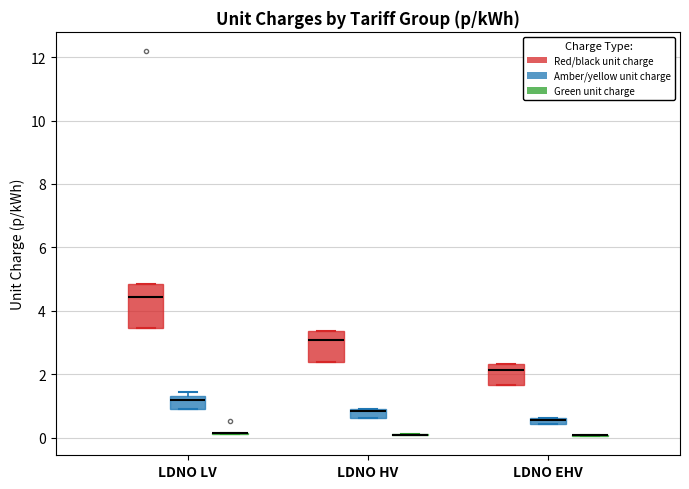

Comparing the boxes themselves (not the whiskers), which one is the tallest?

LDNO LV (Red/black unit charge)